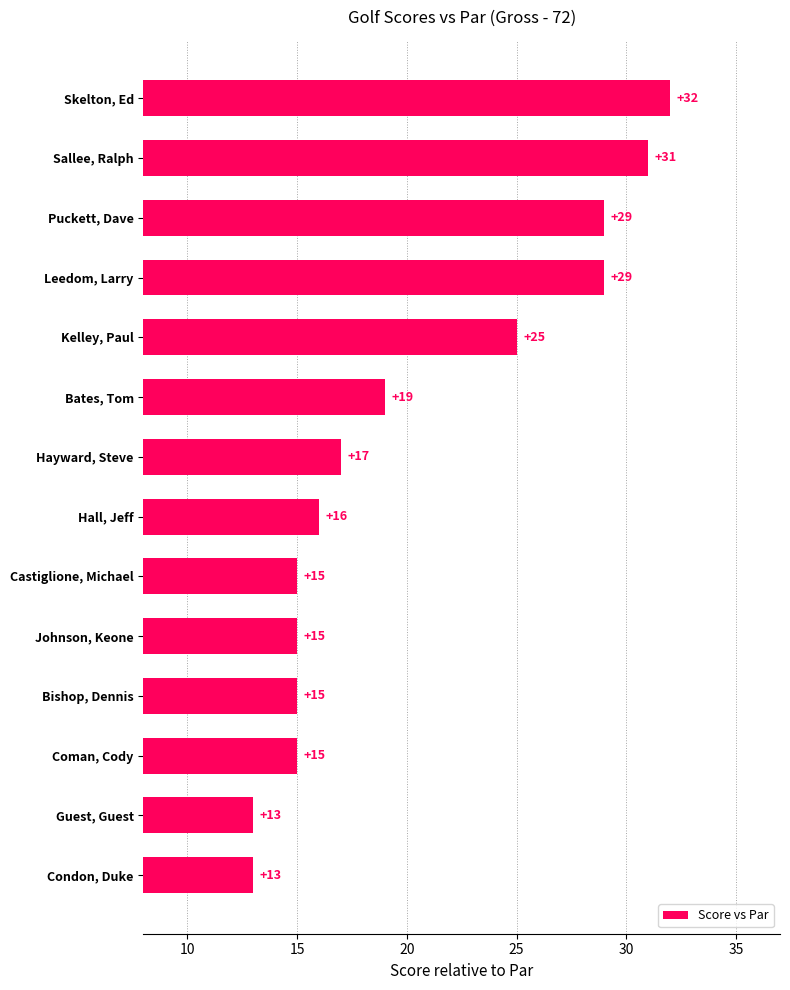

What is the average value?

20